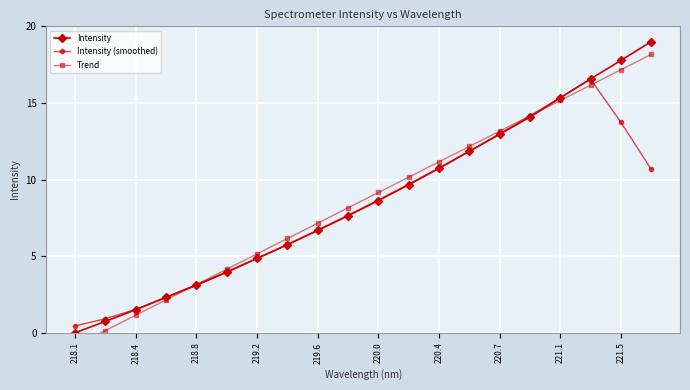

What are all the series names shown in the legend?

Intensity, Intensity (smoothed), Trend